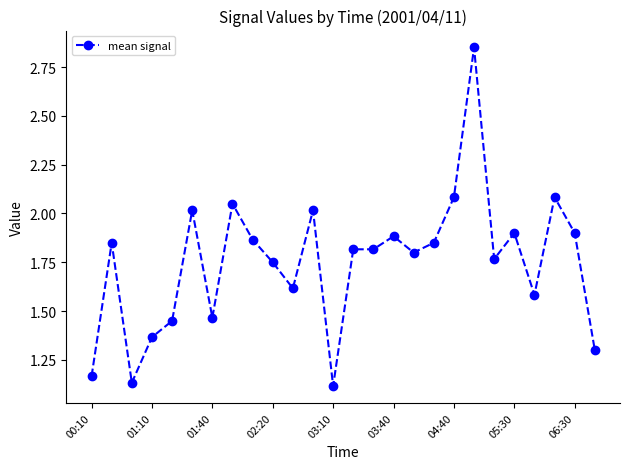

What is the difference between the second highest and minimum values?

1.0